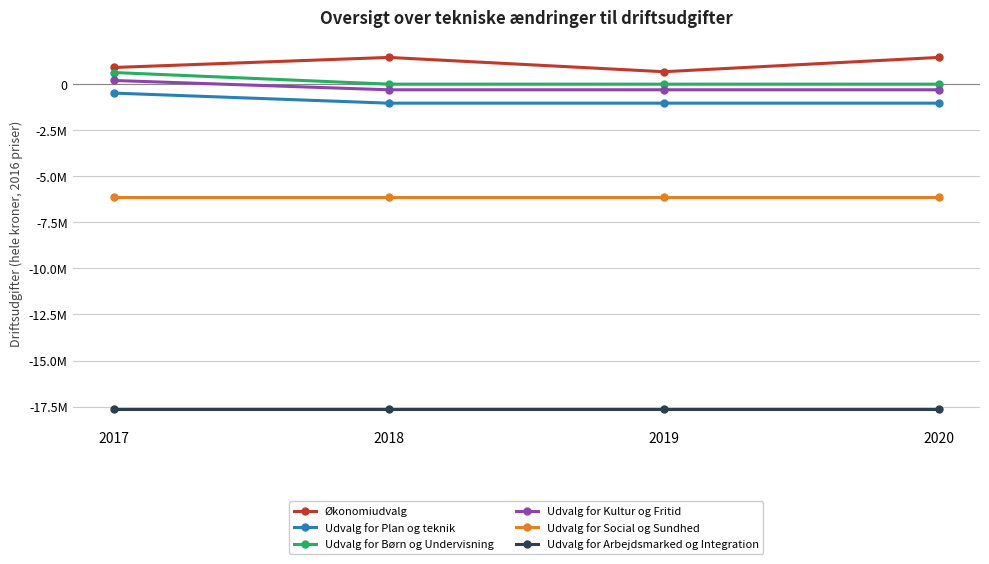

The value of Udvalg for Plan og teknik at 2020 is -1824390. True or false?

False